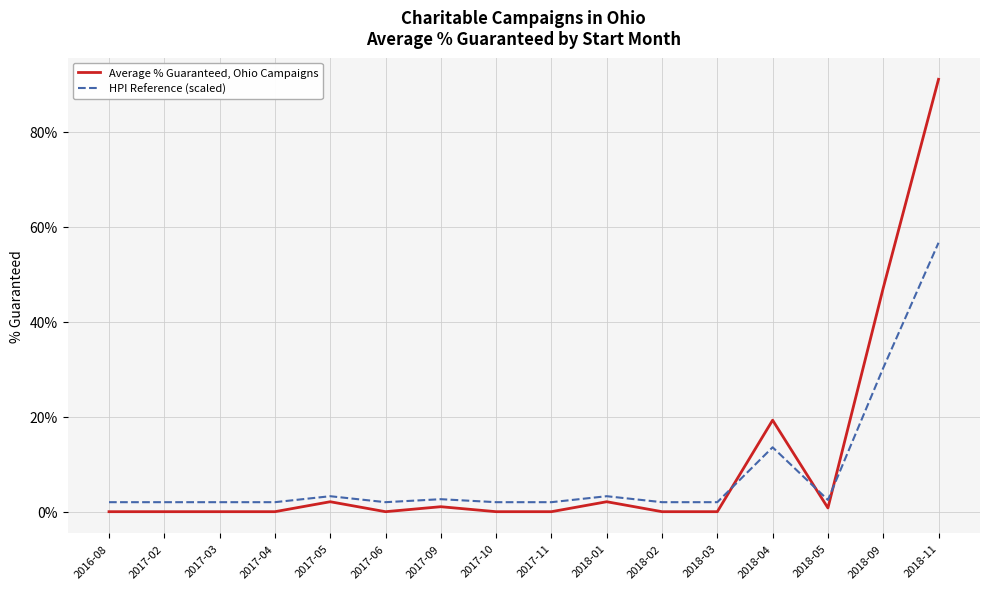

What is the label of the 4th point from the left?

2017-04